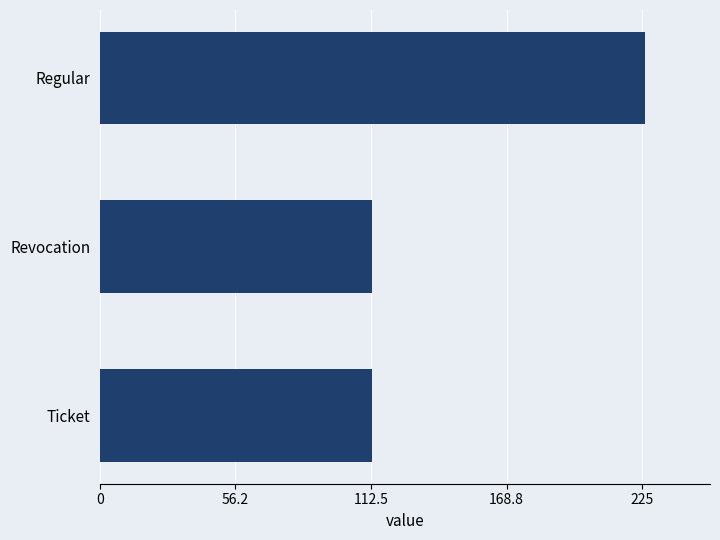

What is the ratio of the value at Ticket to the value at Revocation?

1.0